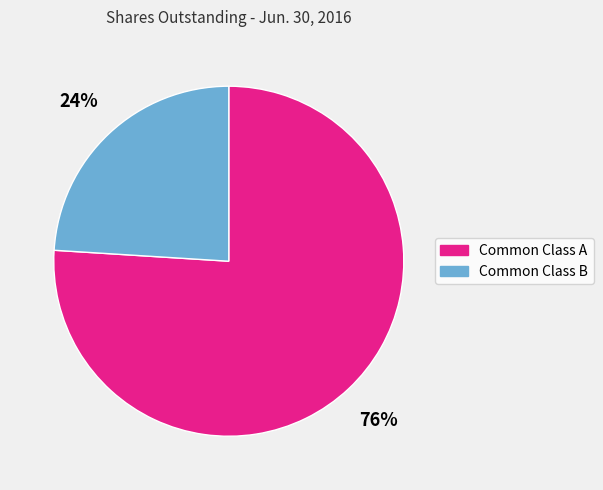

To the nearest percent, what portion does Common Class B represent?

24%